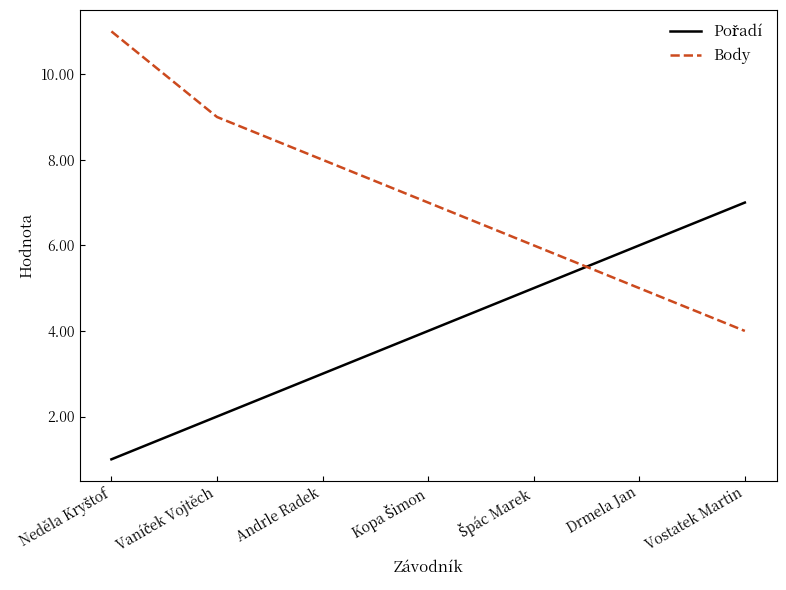

Which series has the largest range (max minus min)?

Body